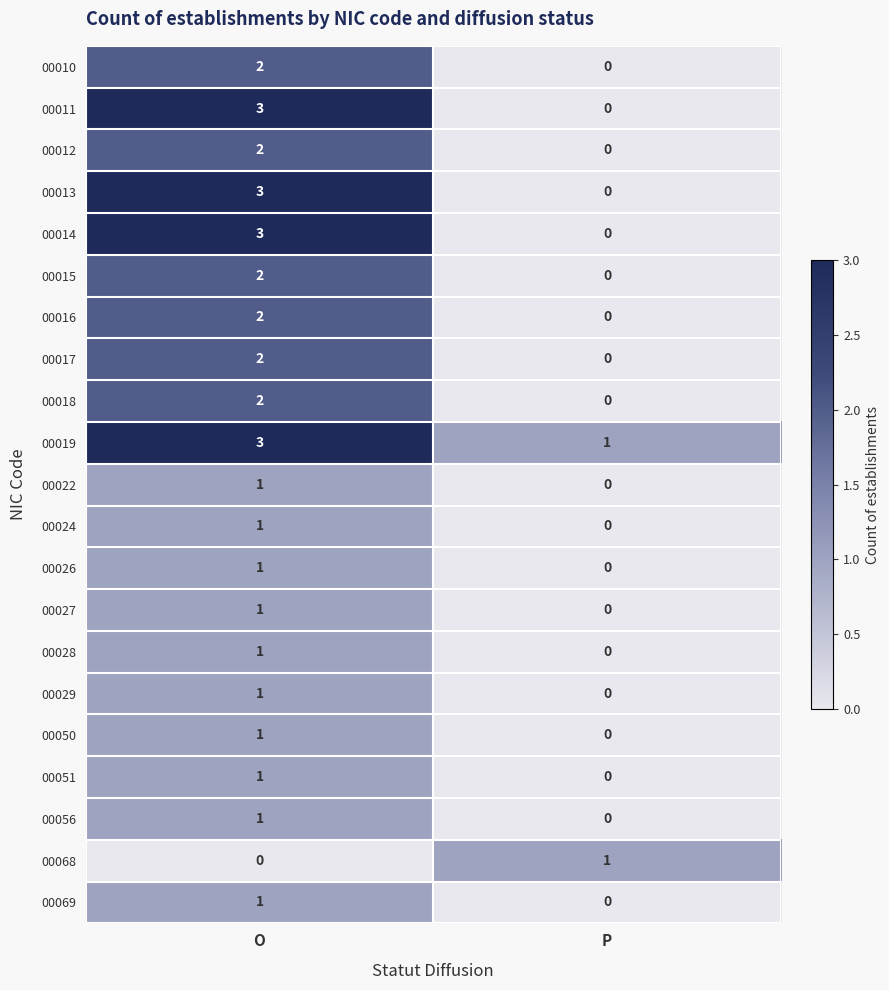

At which label is 00013 closest to 1?

P